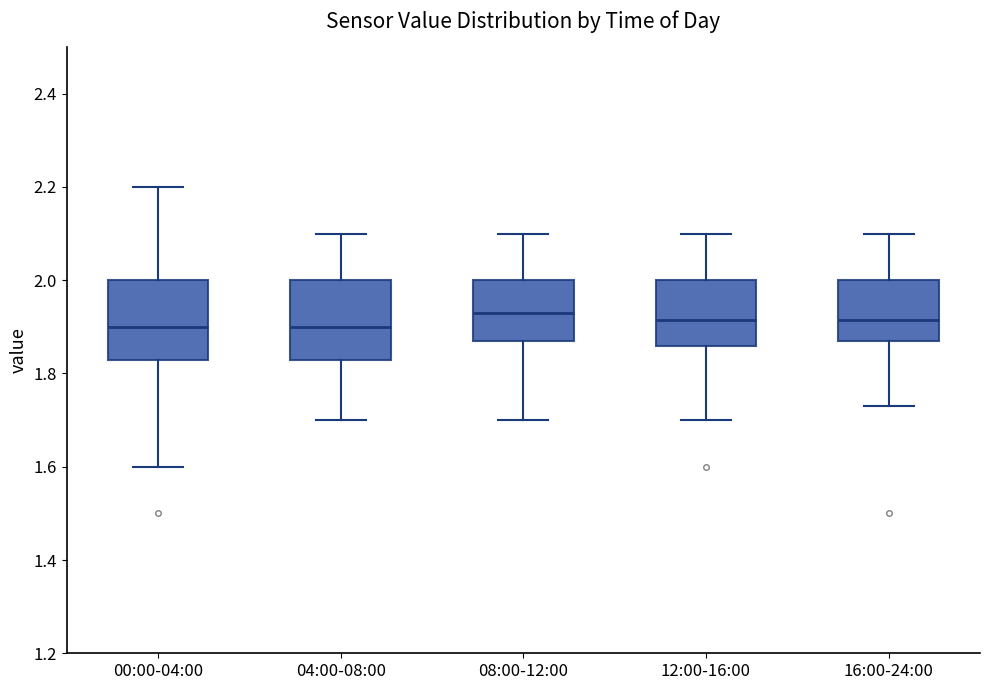

Where is the lower edge of the box for 08:00-12:00 on the y-axis? The values are not printed on the chart, so give them approximately, as read against the axis.

1.88